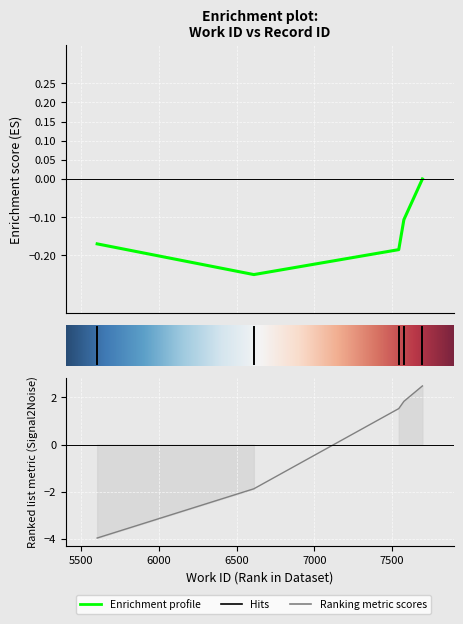

What is the maximum value shown in the chart?

2.5